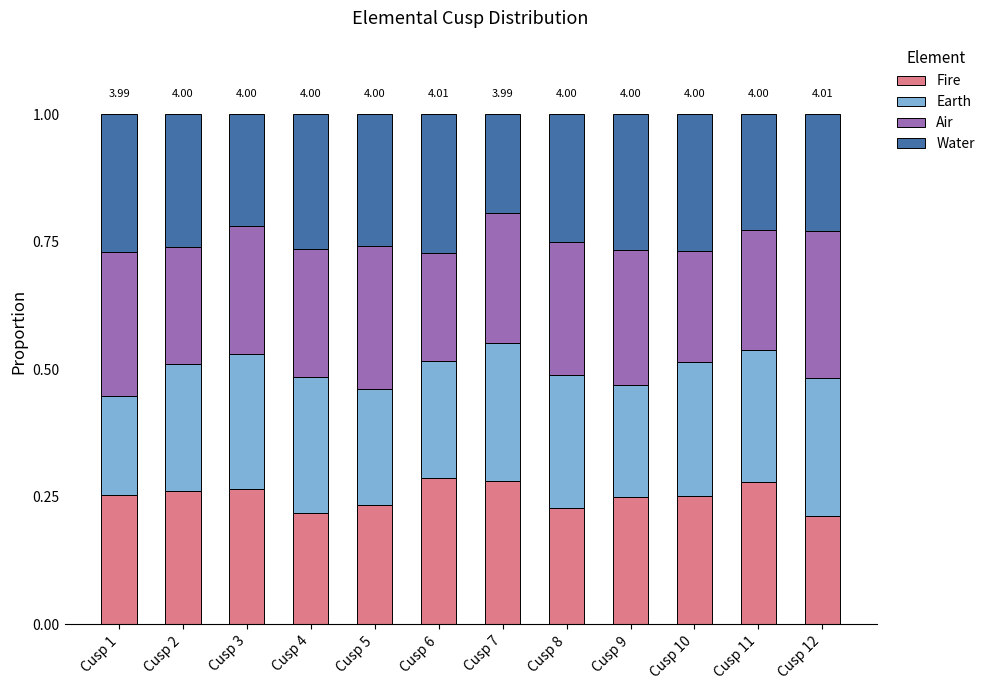

What is the total value across all series at Cusp 11?

1.0